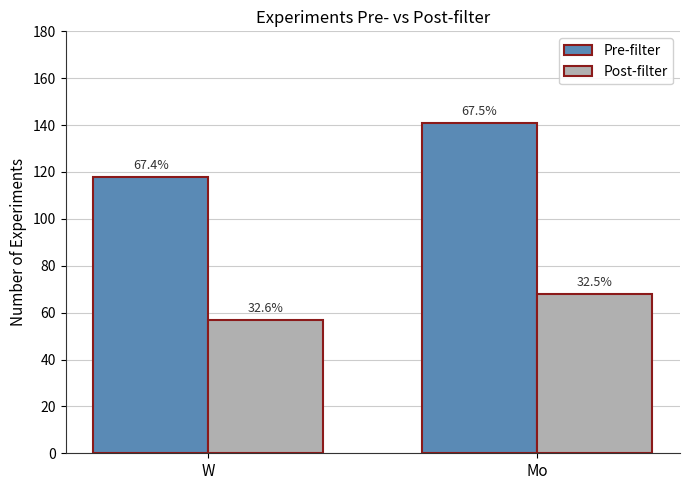

What are all the series names shown in the legend?

Pre-filter, Post-filter